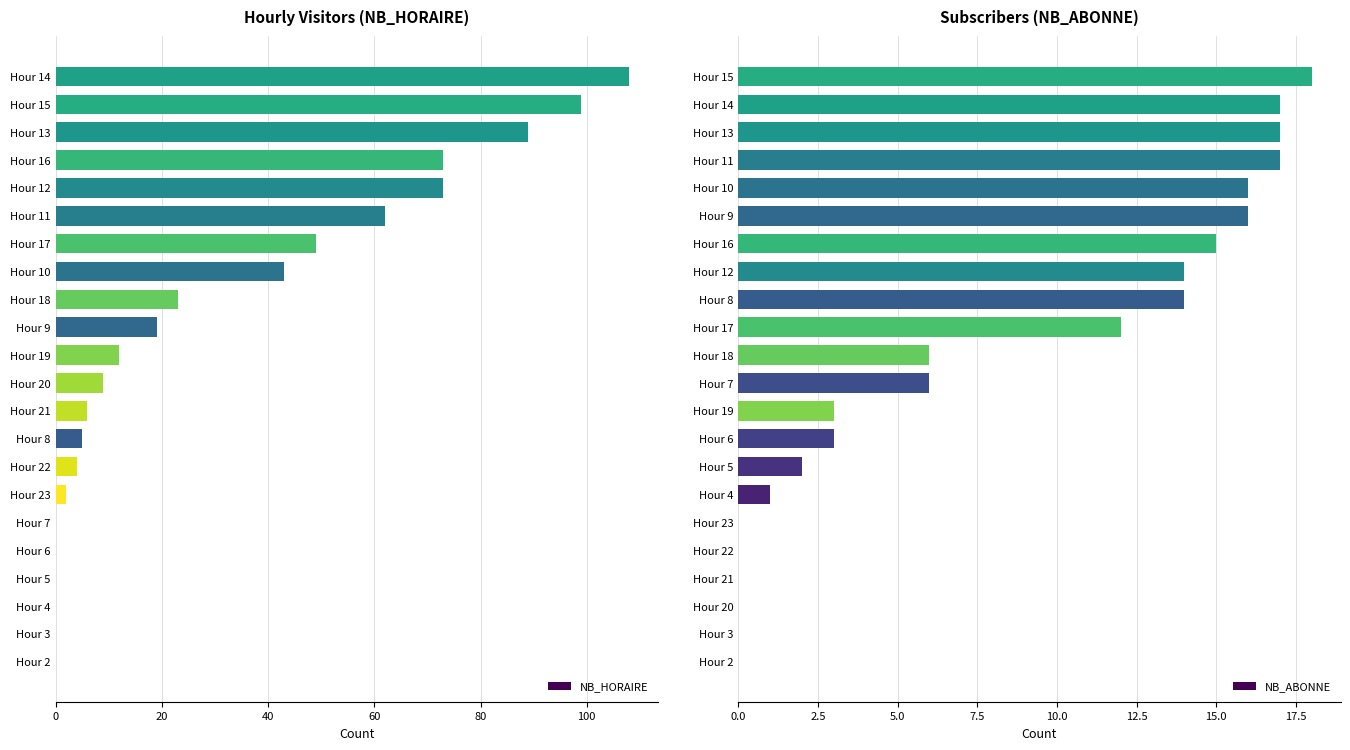

Where is NB_HORAIRE nearest to the value 54?

Hour 17